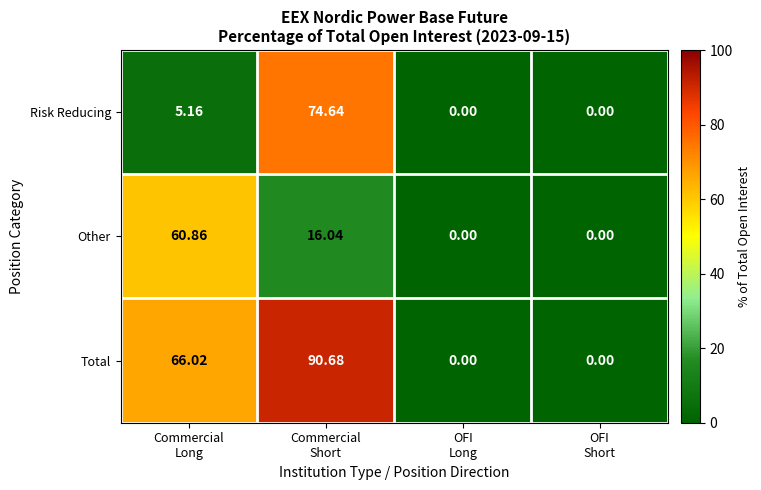

Rank the series by their maximum value, from highest to lowest.

Total, Risk Reducing, Other